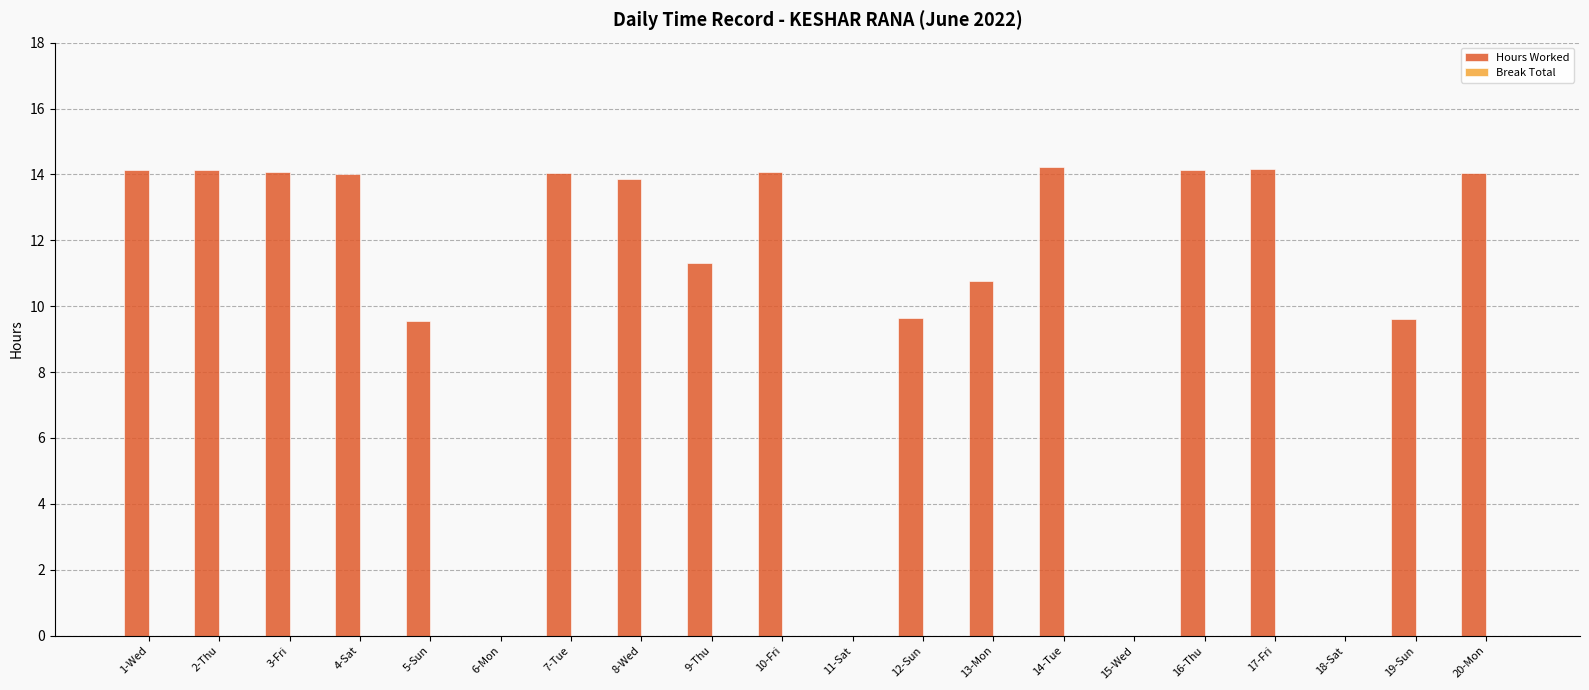

The value at 13-Mon is 10.8. True or false?

True